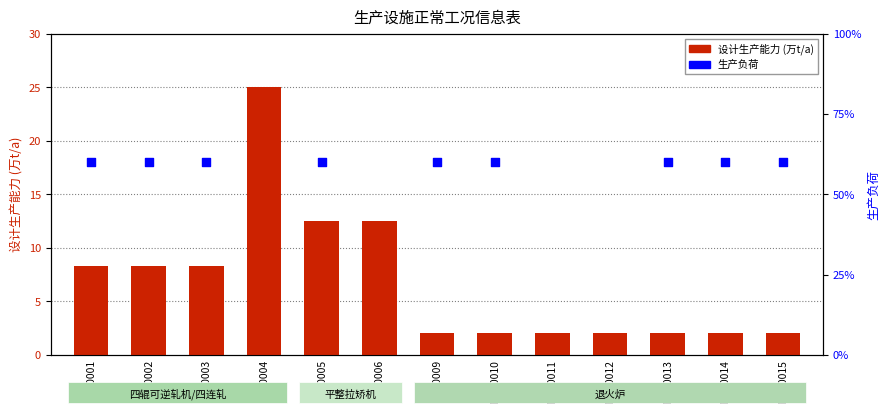

Which series has the largest Y range (max minus min)?

设计生产能力 (万t/a)